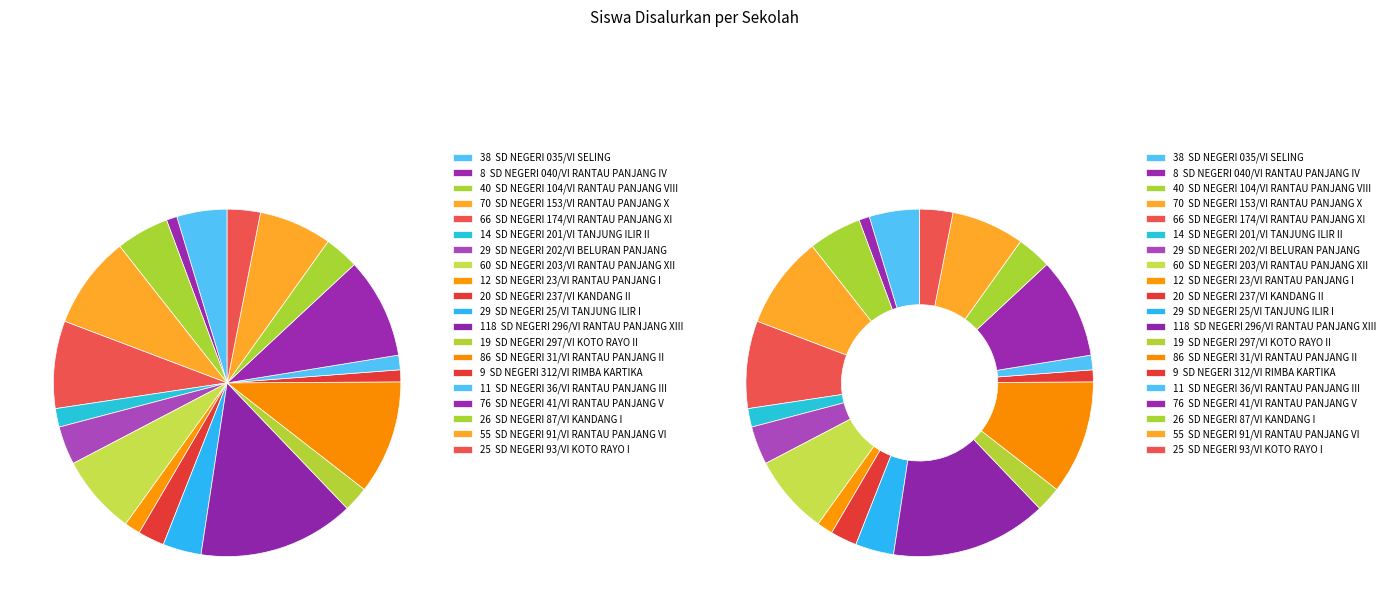

Does any single category account for the majority?

No